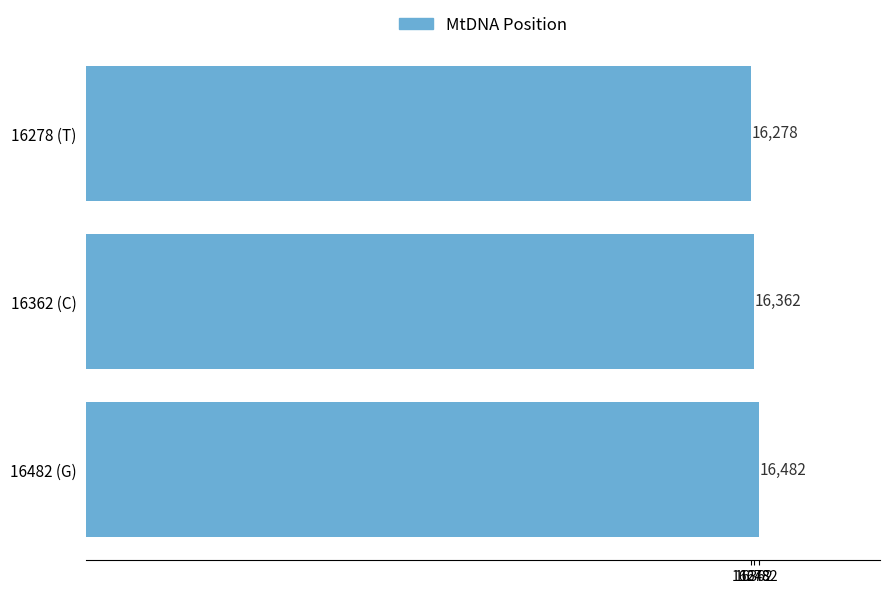

Between 16278 (T) and 16482 (G), which is larger?

16482 (G)